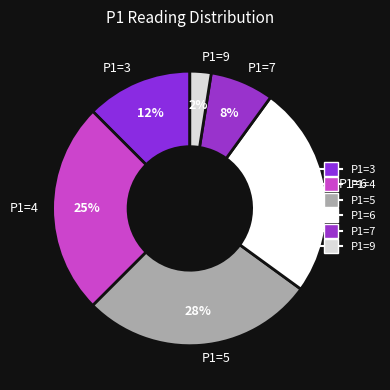

True or false: P1=6 accounts for 25% of the total.

True